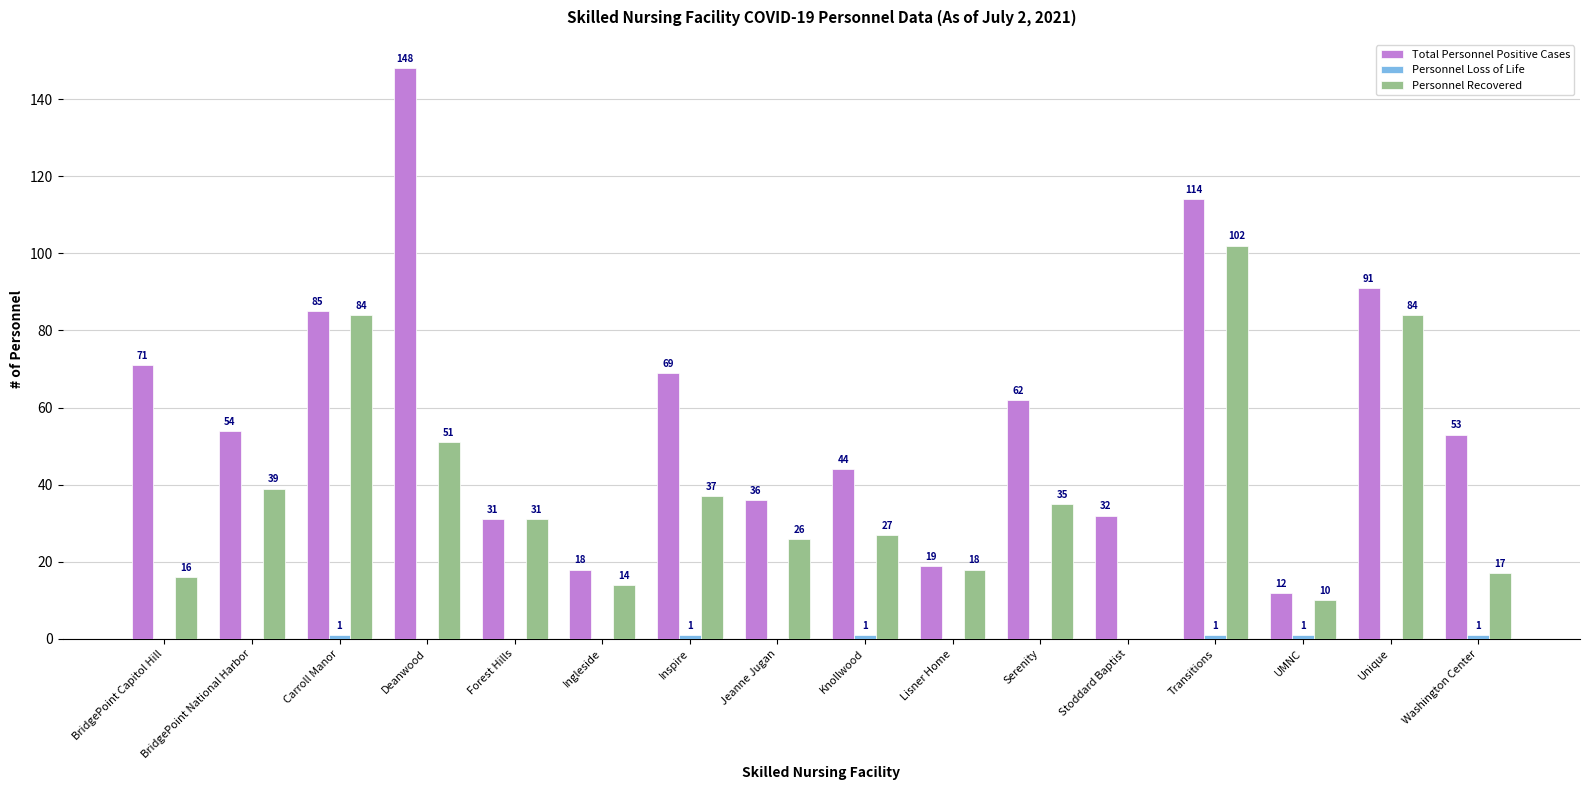

The Personnel Recovered series shows 26 at Jeanne Jugan. True or false?

True